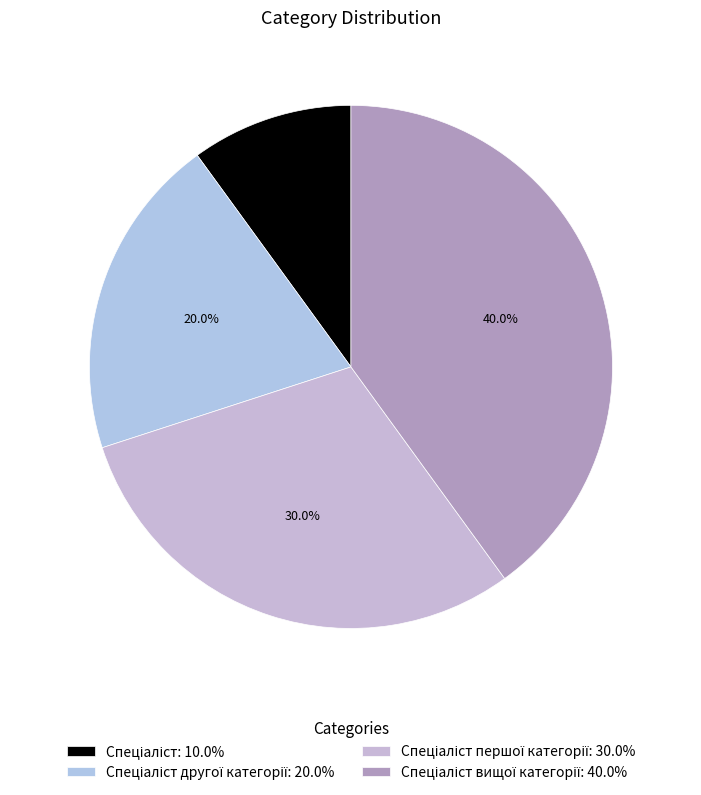

How many slices are in this pie chart?

4